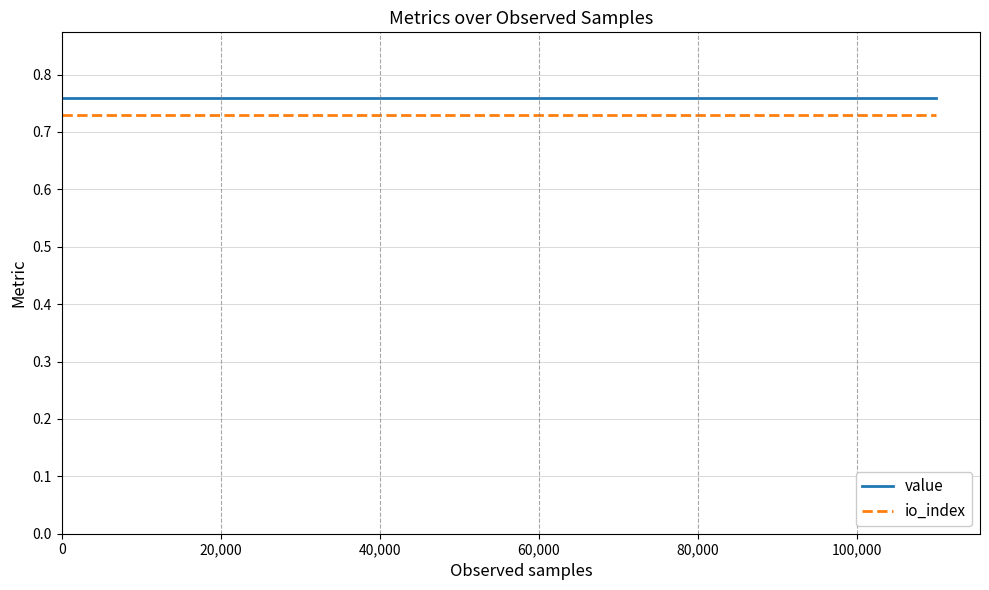

How many lines are shown in the chart?

2